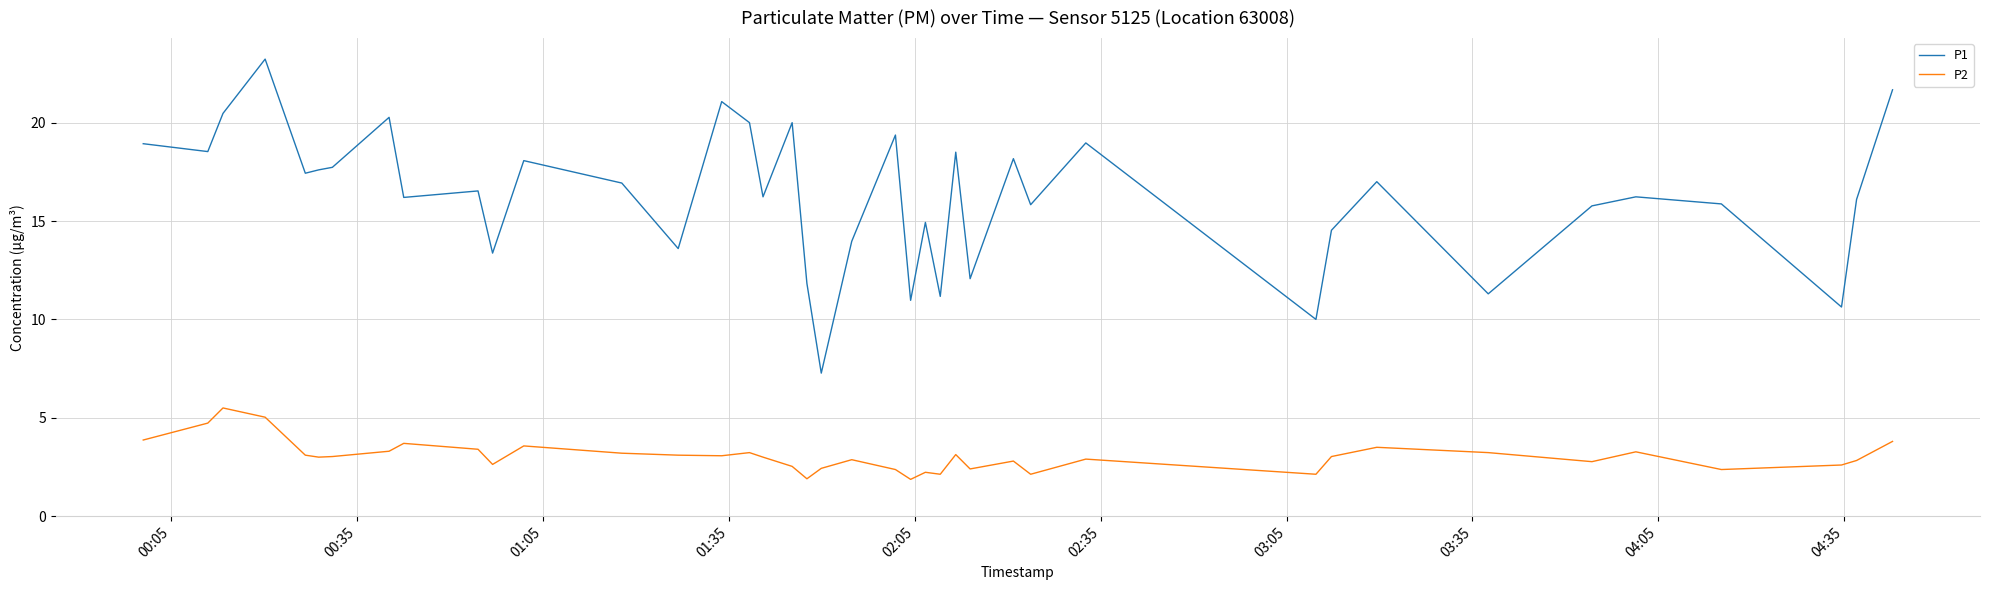

Rank the series by their maximum value, from highest to lowest.

P1, P2